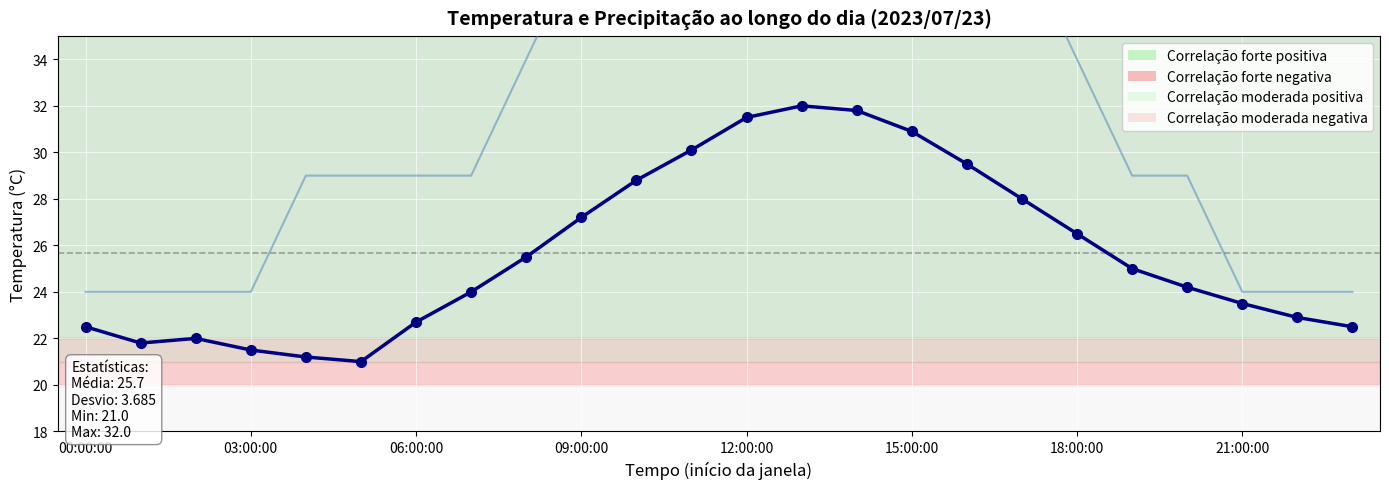

Which series changed the most between 00:00:00 and 06:00:00?

col_1